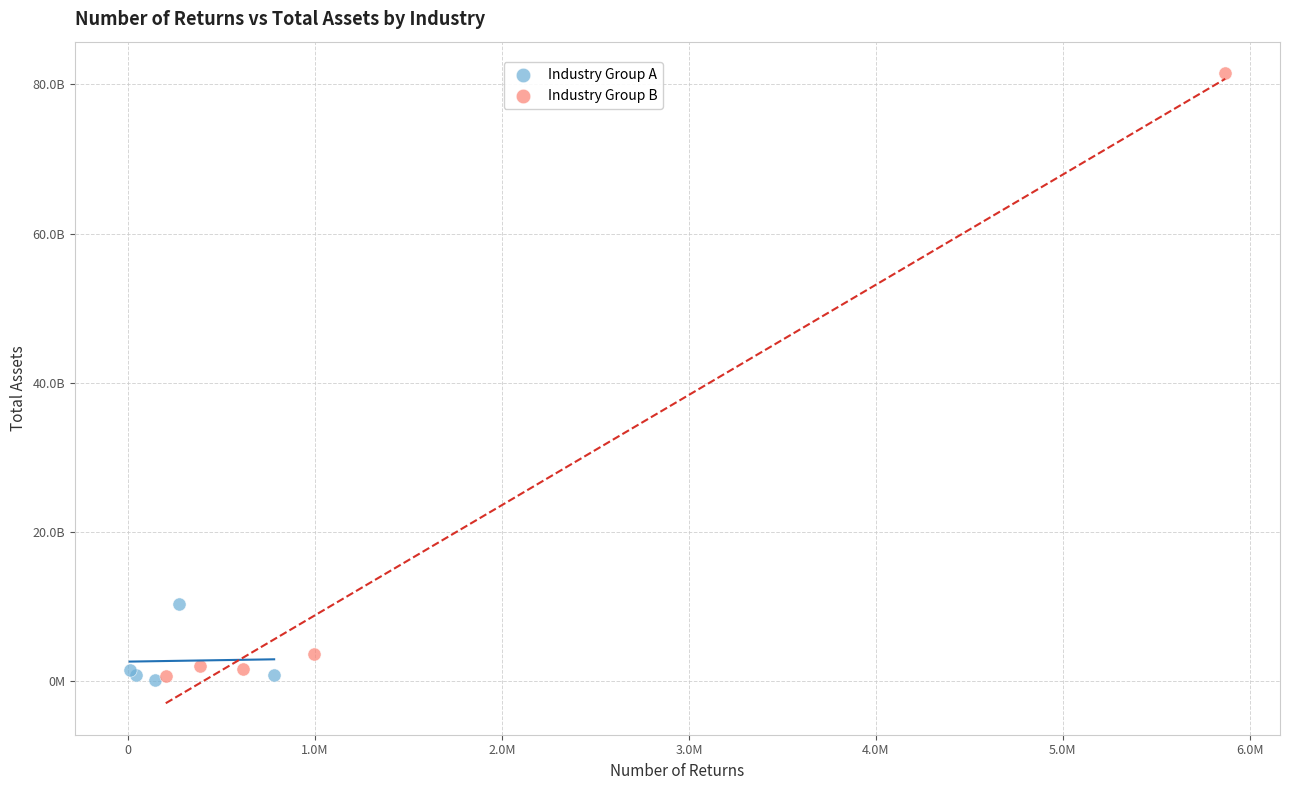

Which series contains the highest Y value?

Industry Group B